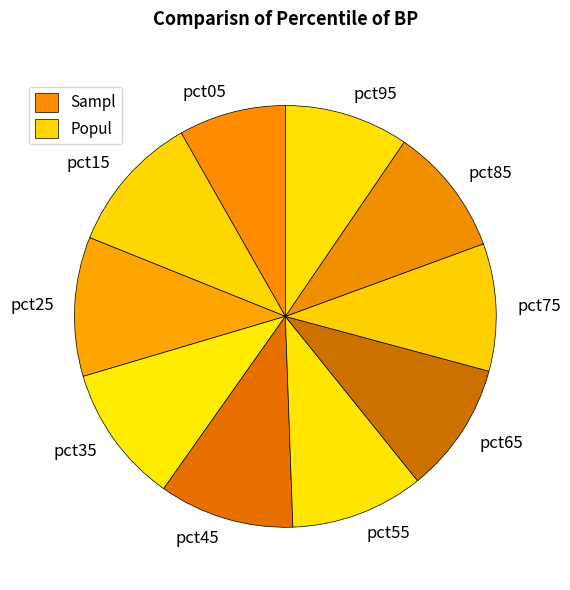

What is the smallest slice in the pie chart?

pct05